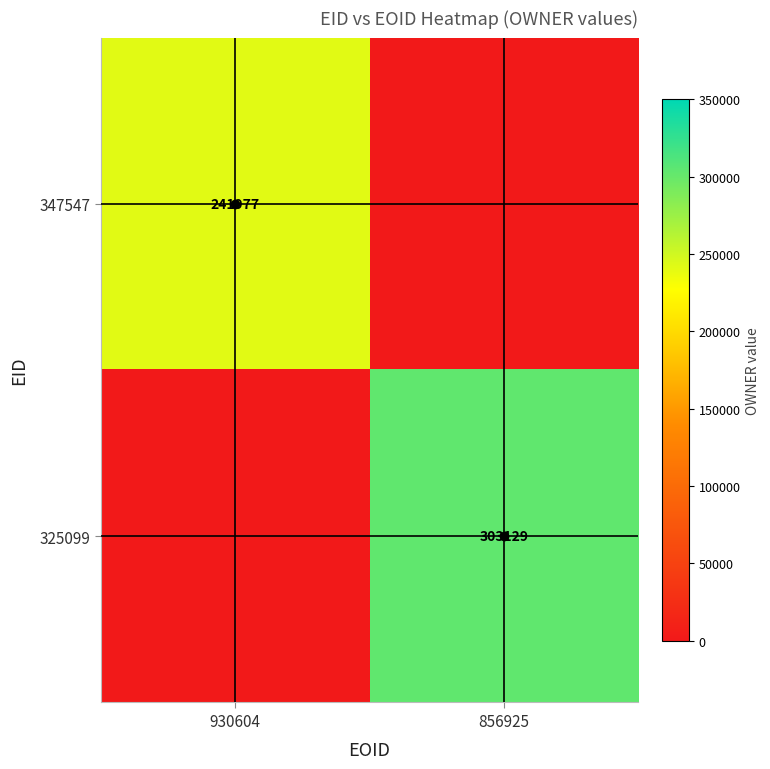

Count the 347547 values in the range 0 to 241977.

2